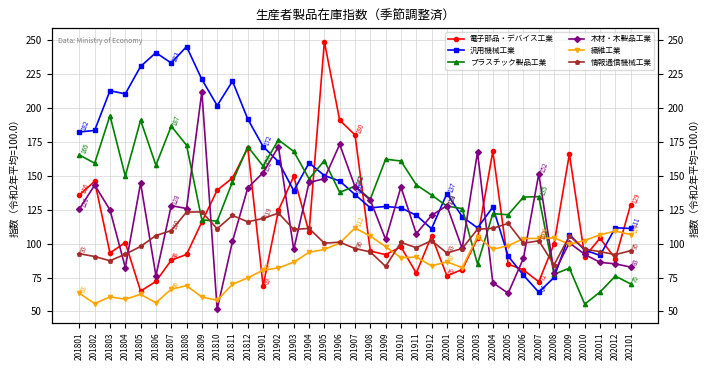

What is the minimum value shown in the chart?

51.6